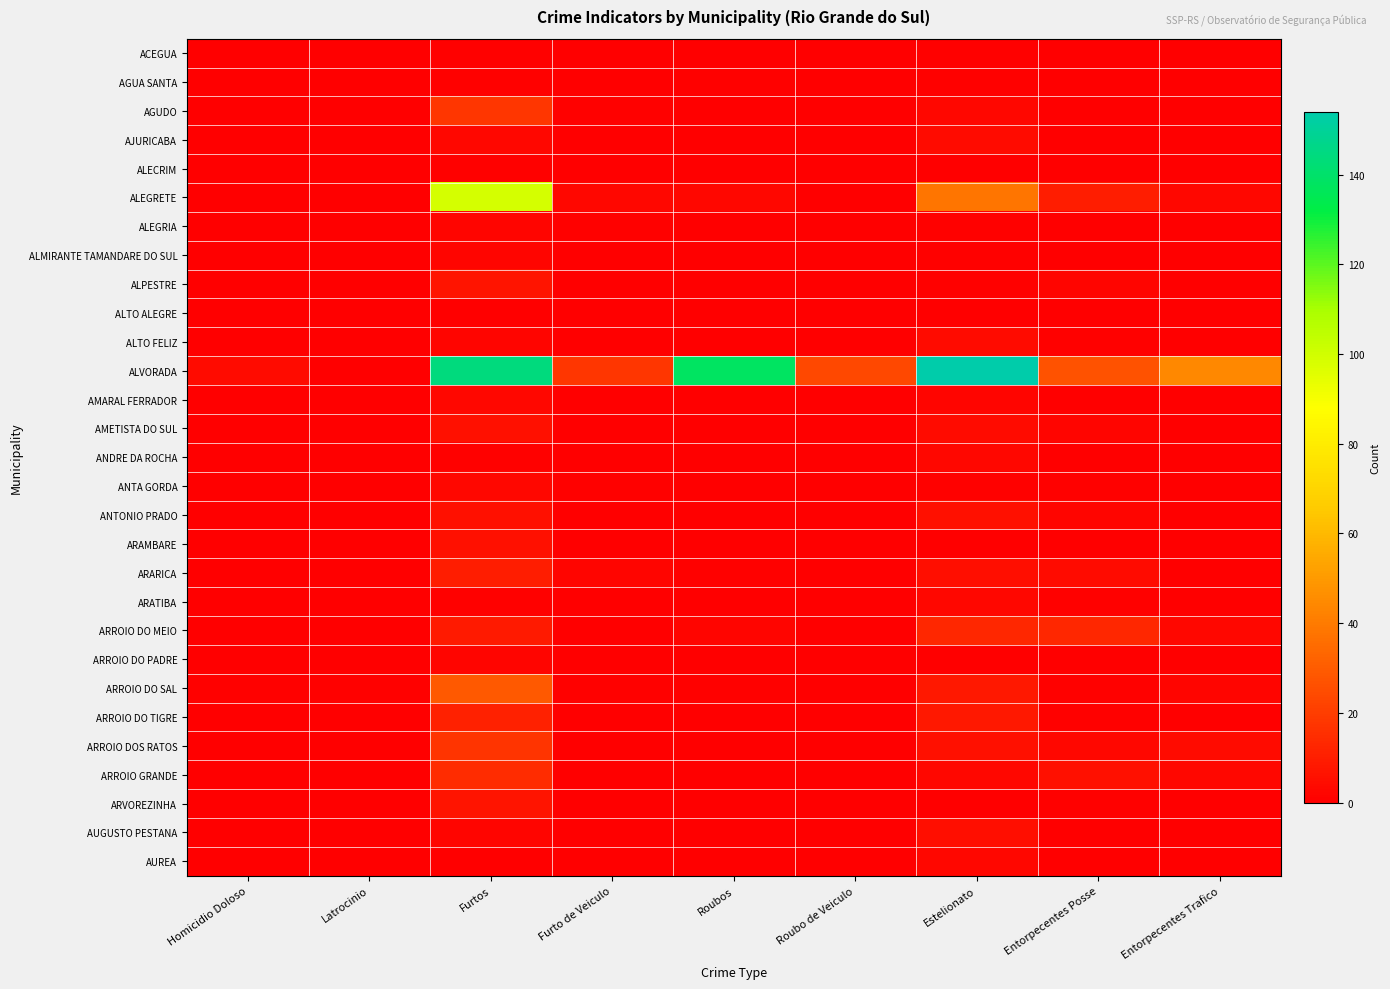

At Furto de Veiculo, list the series in order from smallest to largest.

ACEGUA, AGUA SANTA, AJURICABA, ALECRIM, ALMIRANTE TAMANDARE DO SUL, ALPESTRE, ALTO ALEGRE, ALTO FELIZ, AMARAL FERRADOR, AMETISTA DO SUL, ANDRE DA ROCHA, ANTONIO PRADO, ARAMBARE, ARATIBA, ARROIO DO MEIO, ARROIO DO PADRE, ARROIO DO TIGRE, ARROIO DOS RATOS, ARROIO GRANDE, ARVOREZINHA, AUGUSTO PESTANA, AUREA, AGUDO, ALEGRIA, ANTA GORDA, ARROIO DO SAL, ARARICA, ALEGRETE, ALVORADA